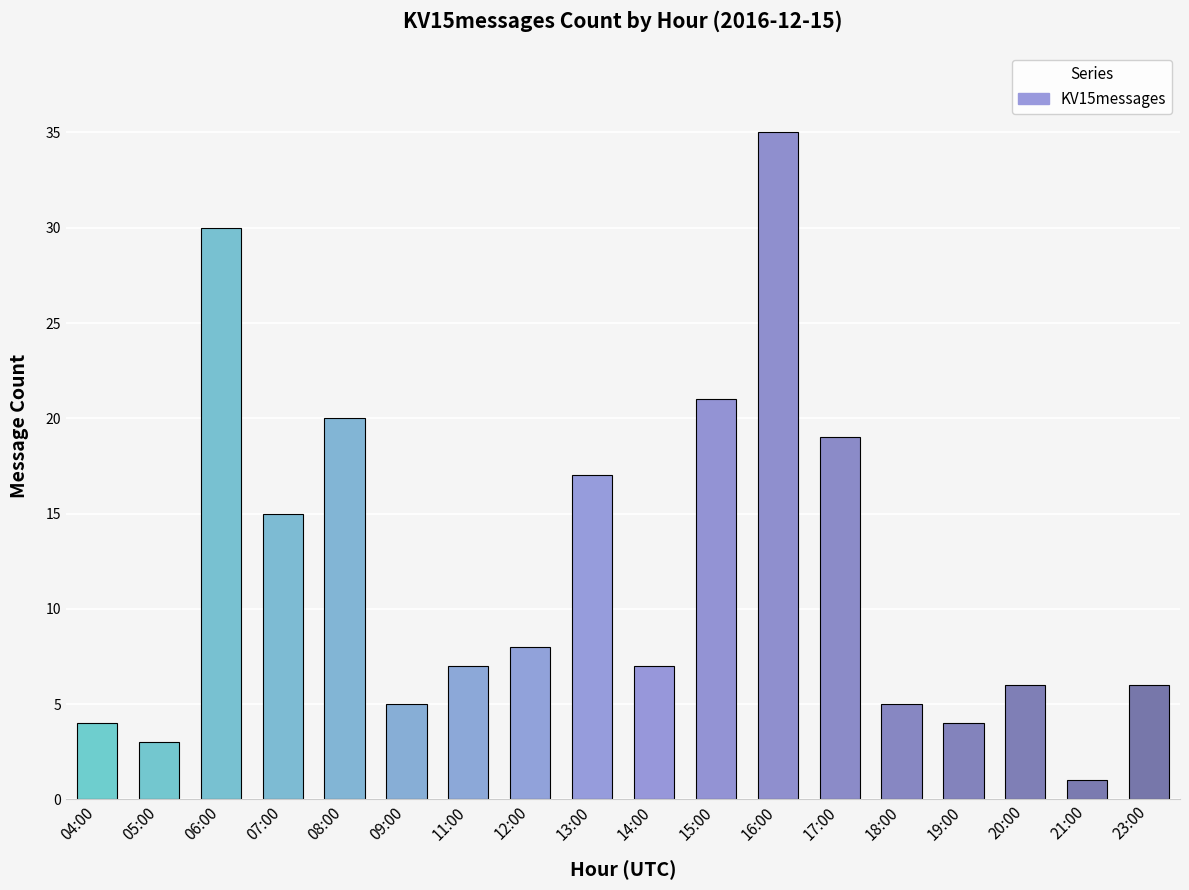

What is the label of the 2nd bar from the left?

05:00